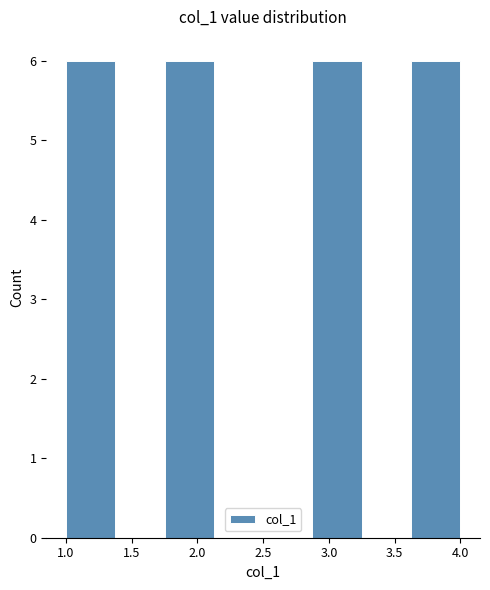

Reading left to right, transcribe this chart: for each bar, give the range it covers on the x-axis and its height. Neither the bar edges nor the heights are printed on the chart, so give them approximately, as read against the axes.

1.000 to 1.375: 6
1.375 to 1.750: 0
1.750 to 2.125: 6
2.125 to 2.500: 0
2.500 to 2.875: 0
2.875 to 3.250: 6
3.250 to 3.625: 0
3.625 to 4.000: 6